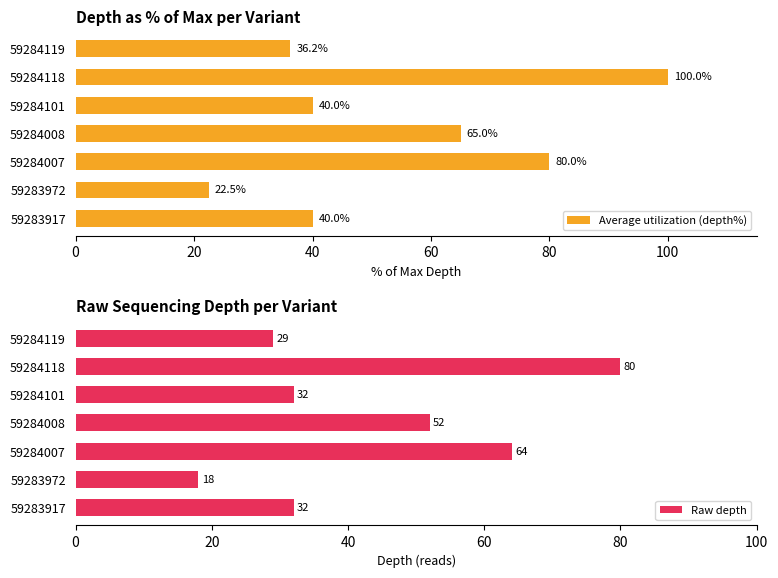

What is the maximum value for Average utilization (depth%)?

100.0